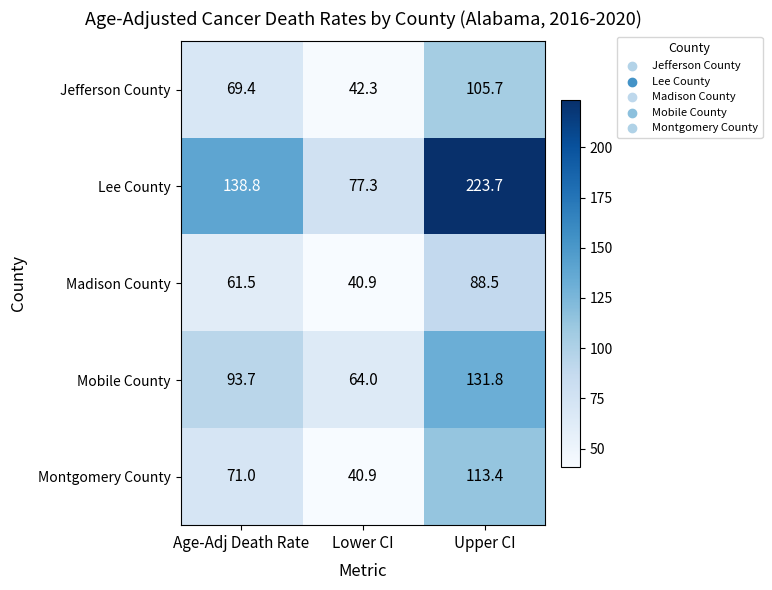

Read the Mobile County value at Upper CI.

131.8